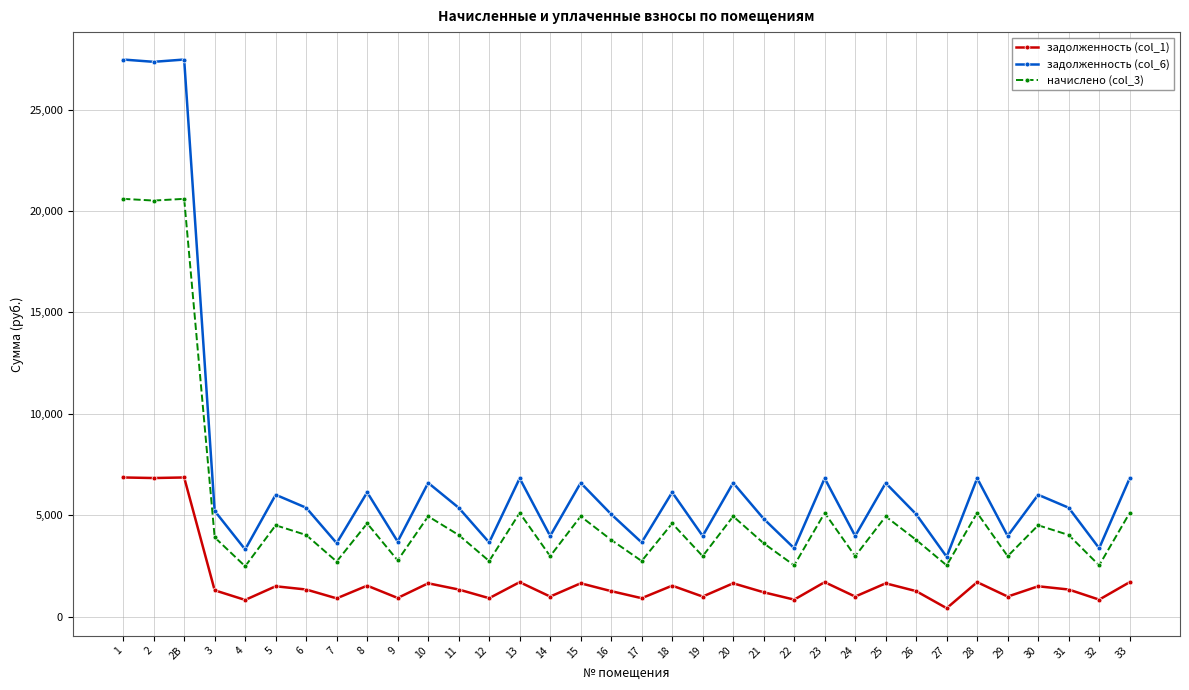

What value does the задолженность (col_1) series have at 16?

1263.6